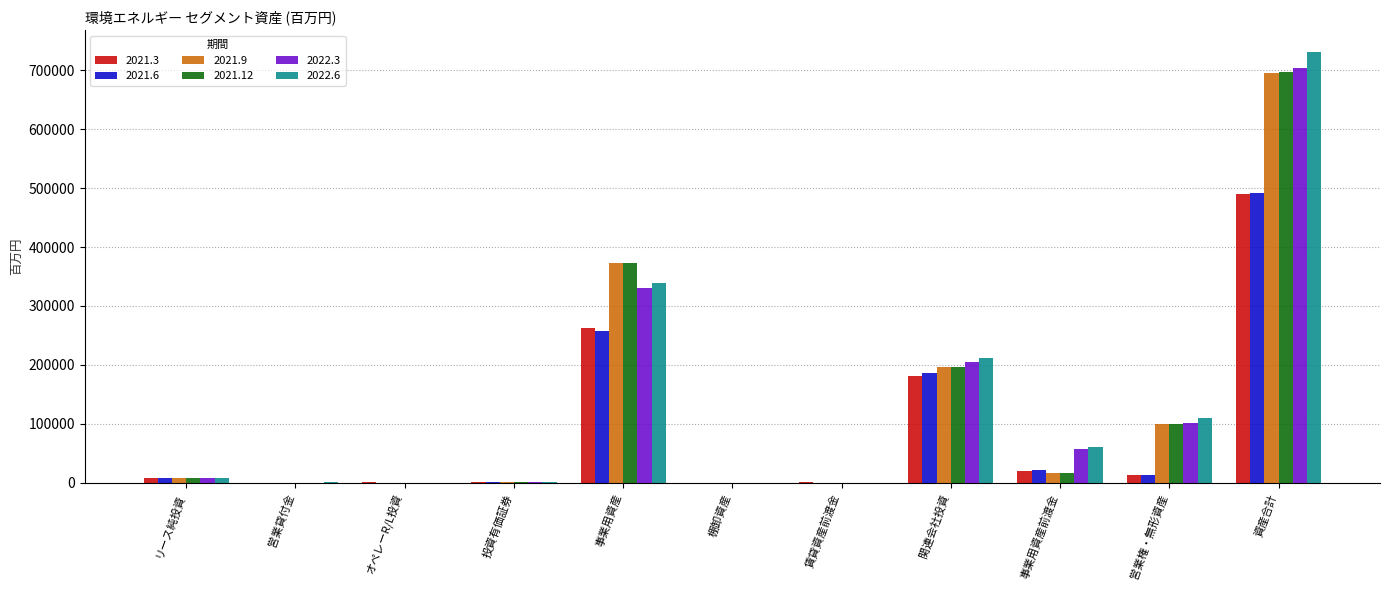

Count the number of data series in this chart.

6